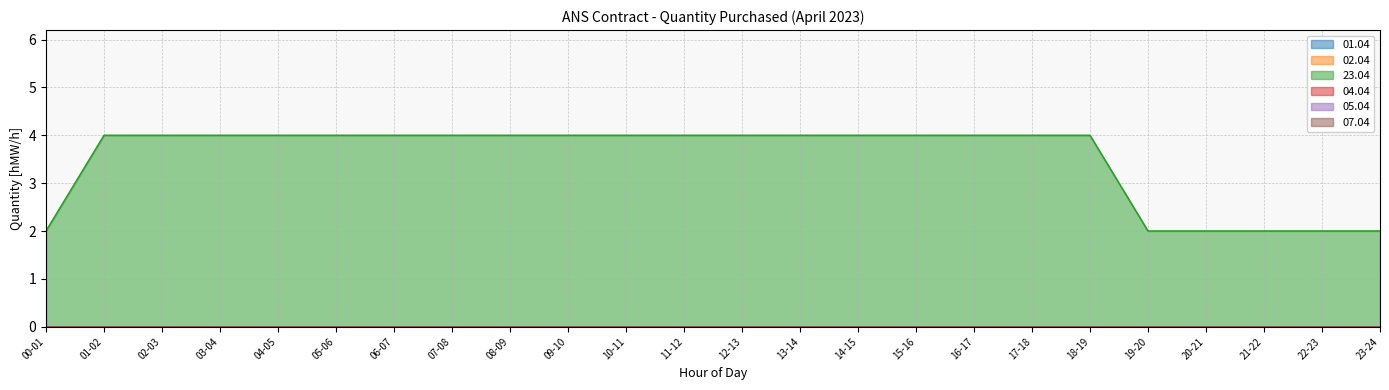

Which series has the largest range (max minus min)?

23.04